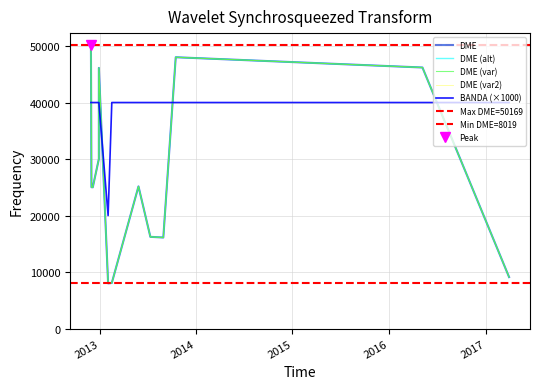

Reading left to right, transcribe all the data shown in this chart.

BANDA: 02/02/2013=20	16/02/2013=40	16/10/2013=40	31/03/2017=40	30/08/2013=40	12/07/2013=40	06/12/2012=40	01/12/2012=40	28/05/2013=40	29/12/2012=40	29/12/2012=40	07/05/2016=40	29/11/2012=40
DME: 02/02/2013=8019	16/02/2013=8086	16/10/2013=48009	31/03/2017=9122	30/08/2013=16125	12/07/2013=16243	06/12/2012=25007	01/12/2012=25029	28/05/2013=25166	29/12/2012=30027	29/12/2012=46118	07/05/2016=46194	29/11/2012=50169